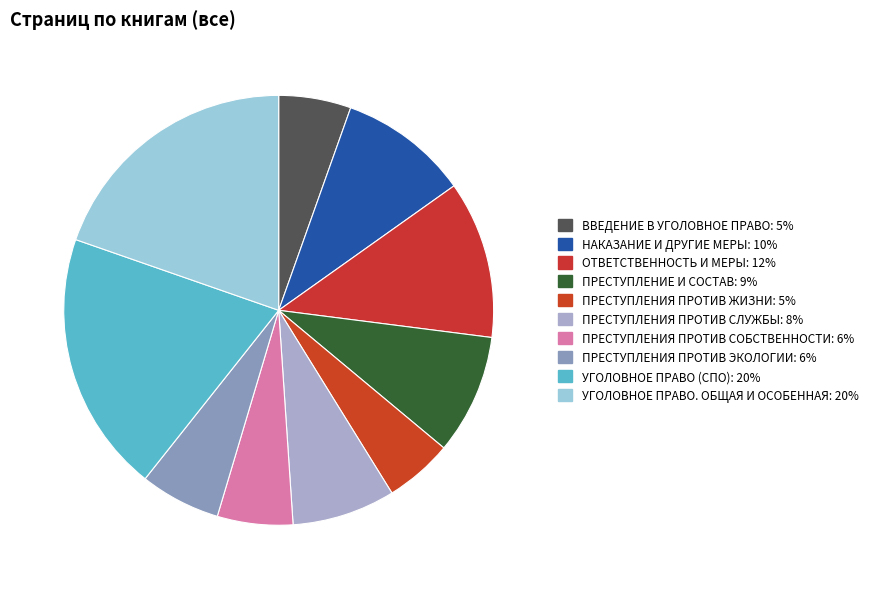

What is the largest slice in the pie chart?

УГОЛОВНОЕ ПРАВО (СПО)